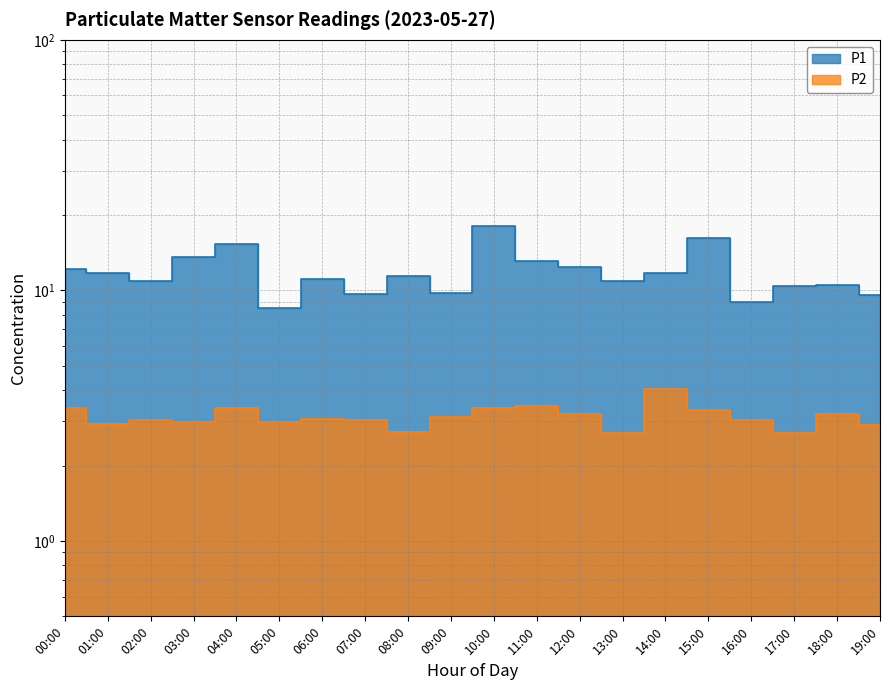

What is the minimum value shown in the chart?

2.7